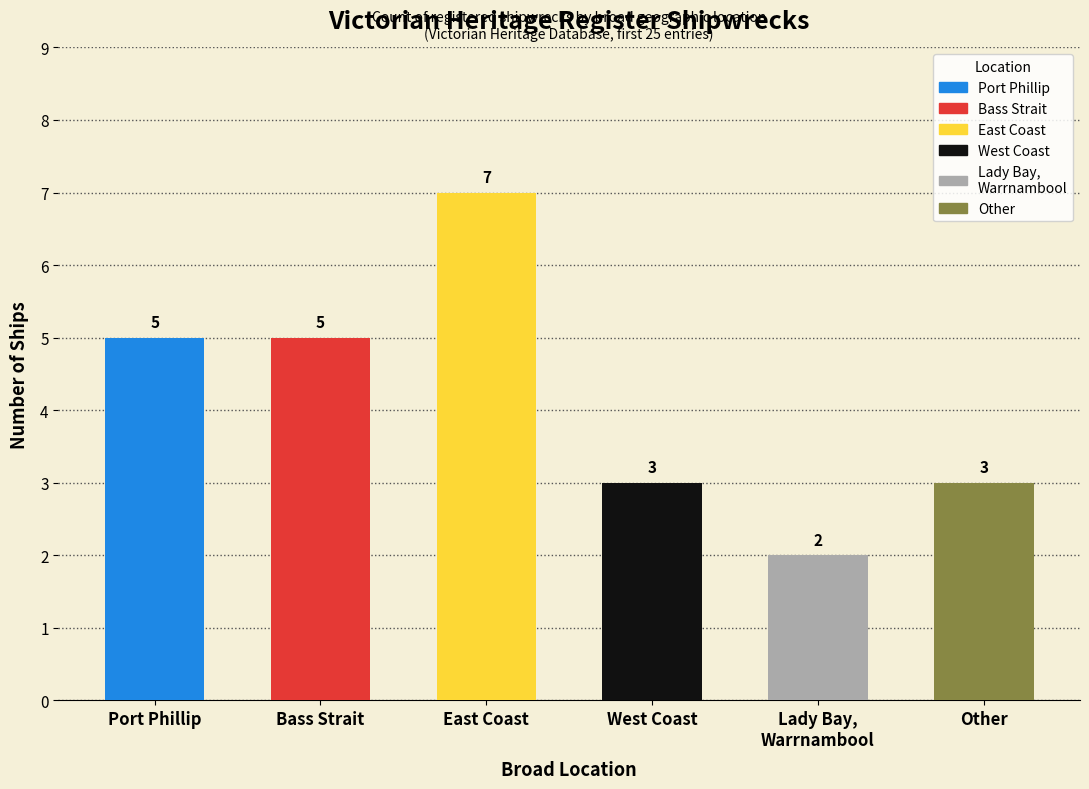

True or false: the data shows 5 at Other.

False